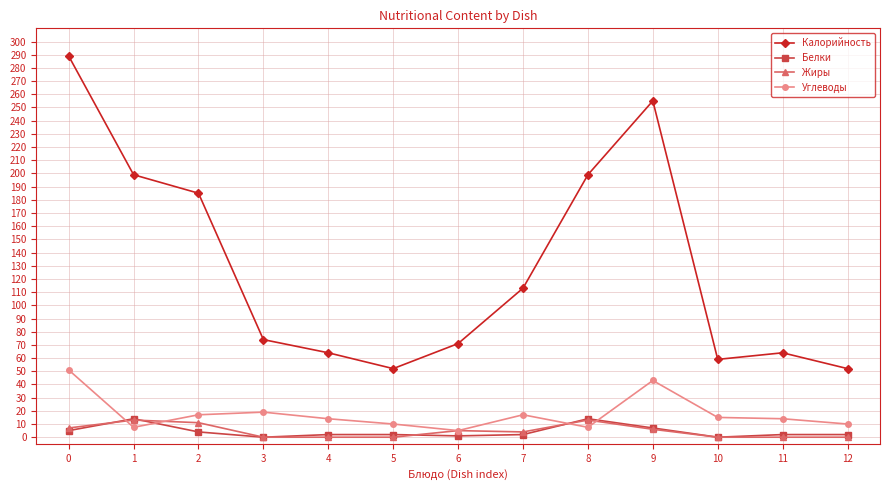

How many lines are shown in the chart?

4